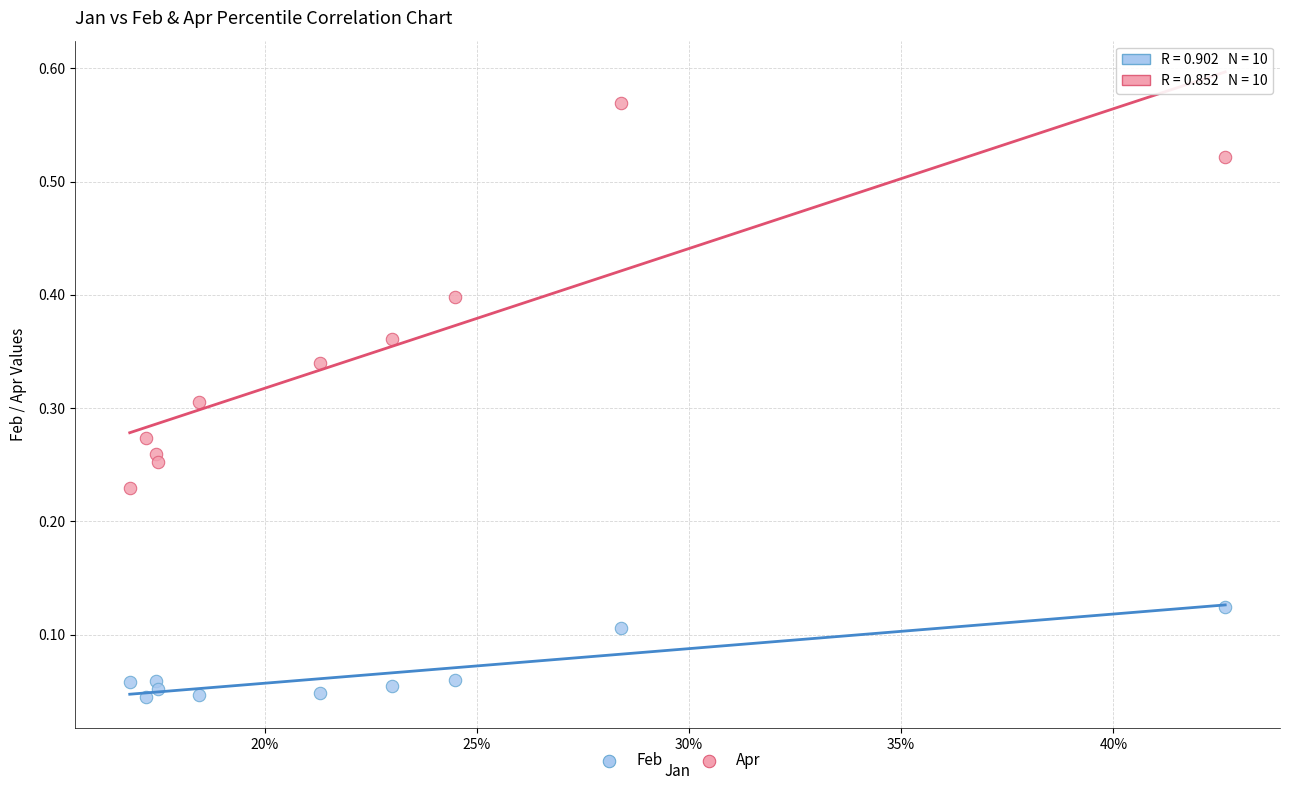

Which series has the widest spread of Y values?

Apr